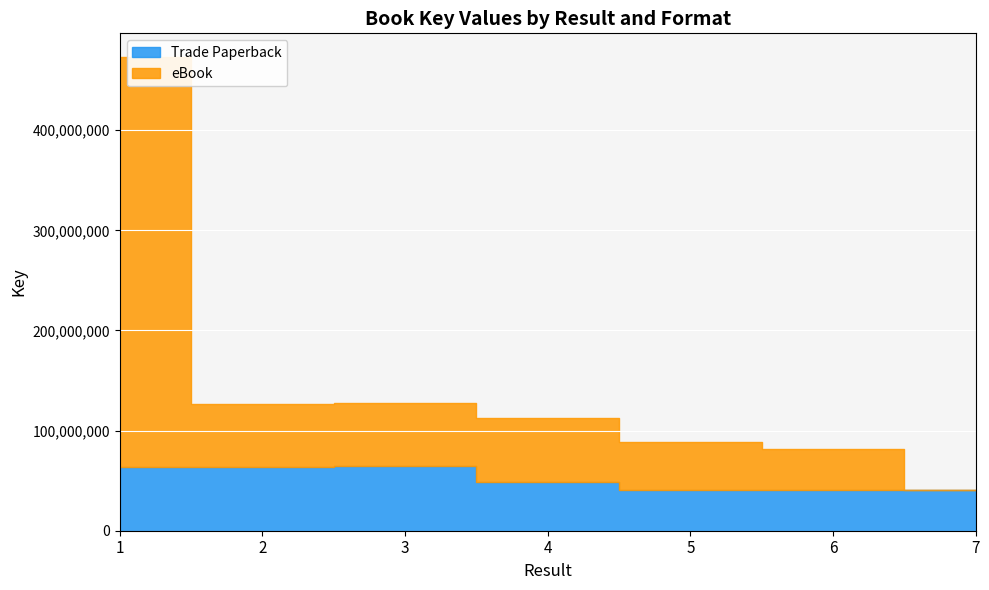

What is the approximate value of Trade Paperback at 3, to the nearest 10?

64243930